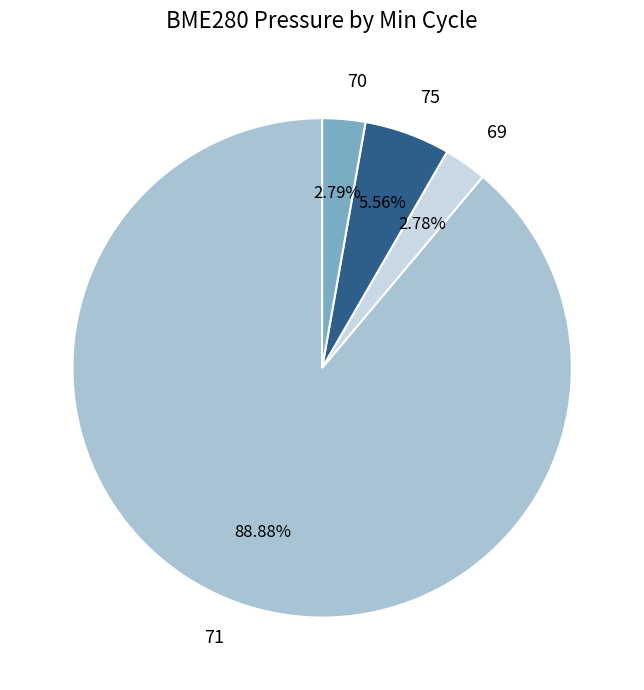

Does any single category account for the majority?

Yes